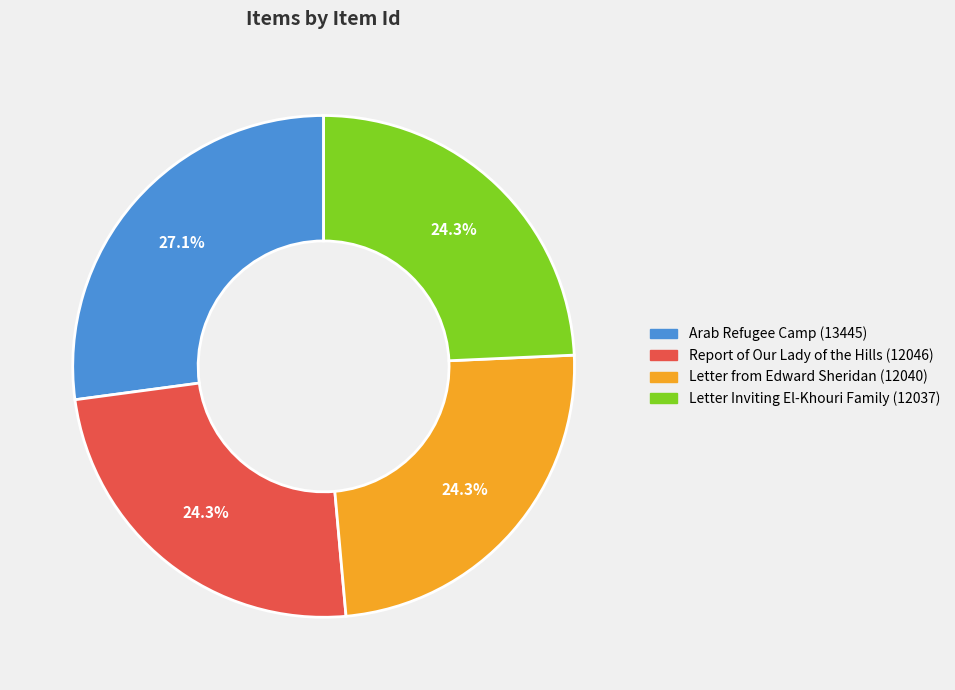

Which category has the biggest portion of the pie?

Arab Refugee Camp (13445)